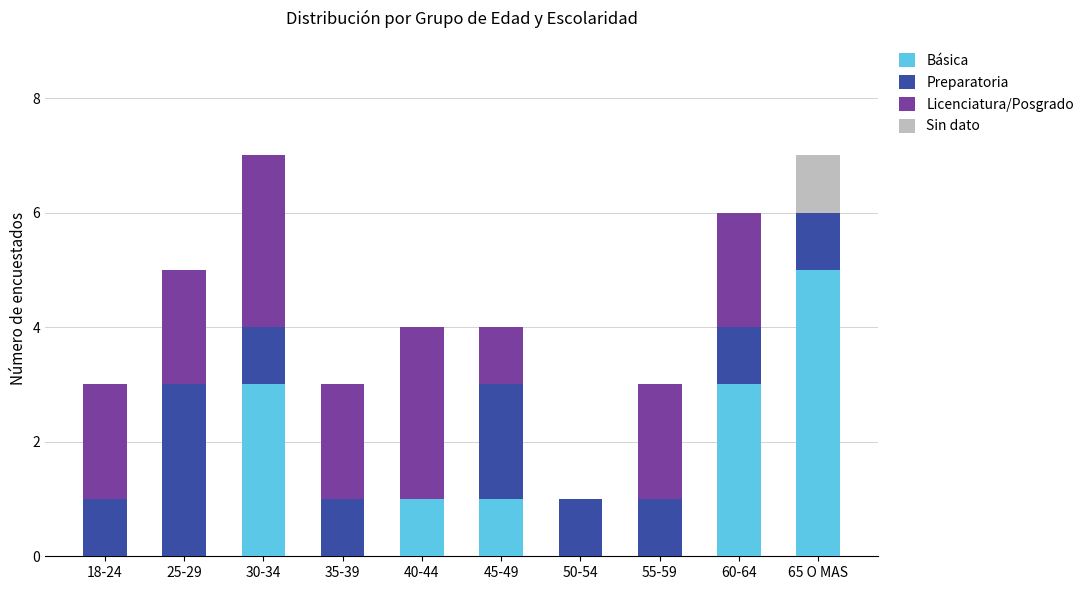

Count the number of categories in the chart.

10